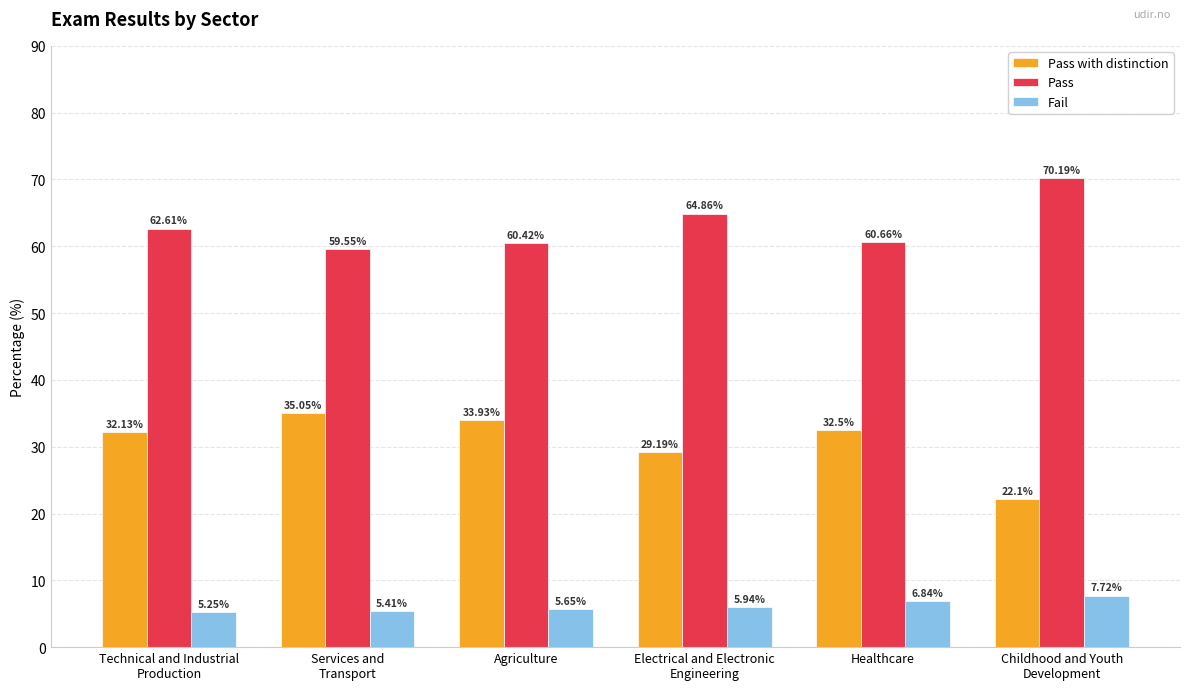

Between Electrical and Electronic
Engineering and Healthcare, which series saw the biggest shift?

Pass